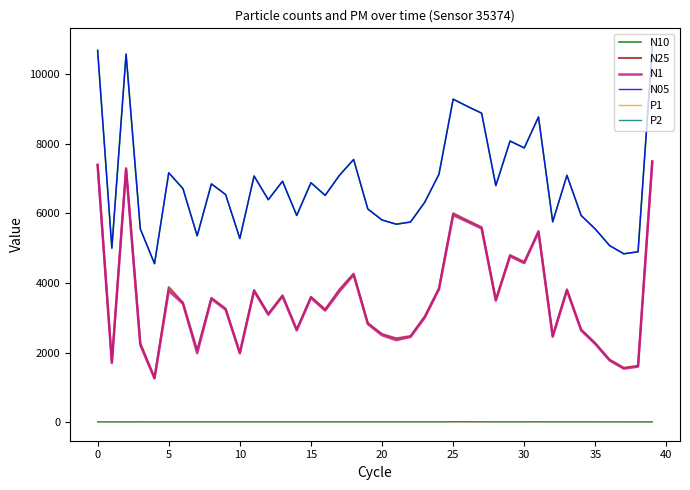

What is the highest value of the N1 series?

7480.2